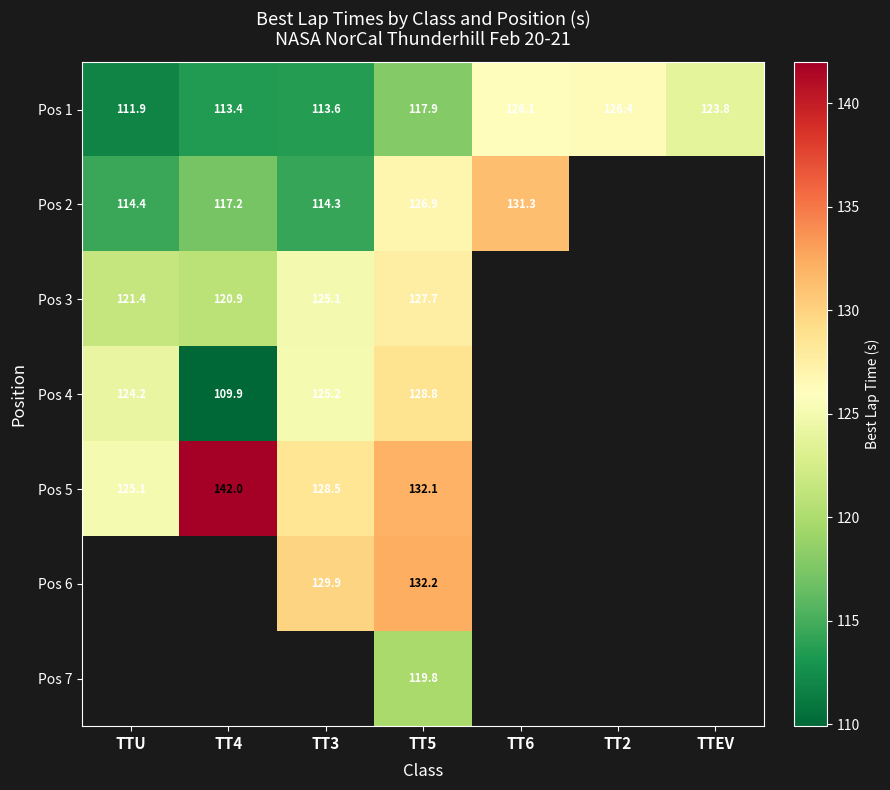

What is the sum of all Pos 1 values?

833.0